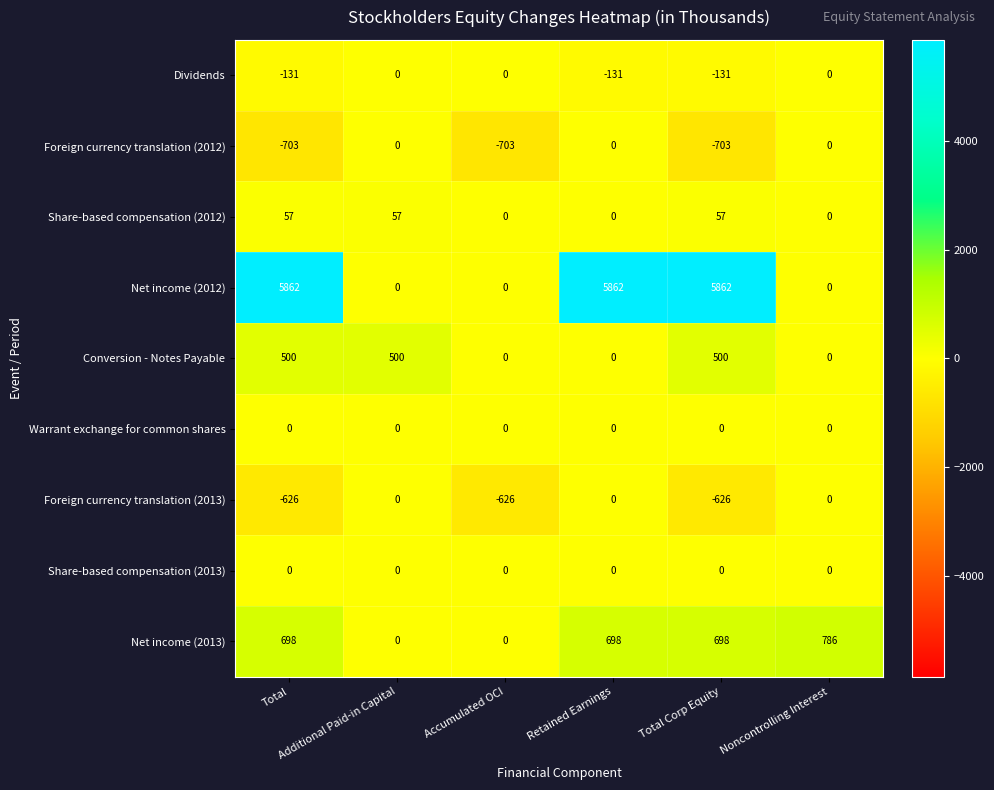

What is the total value across all series at Total?

5657